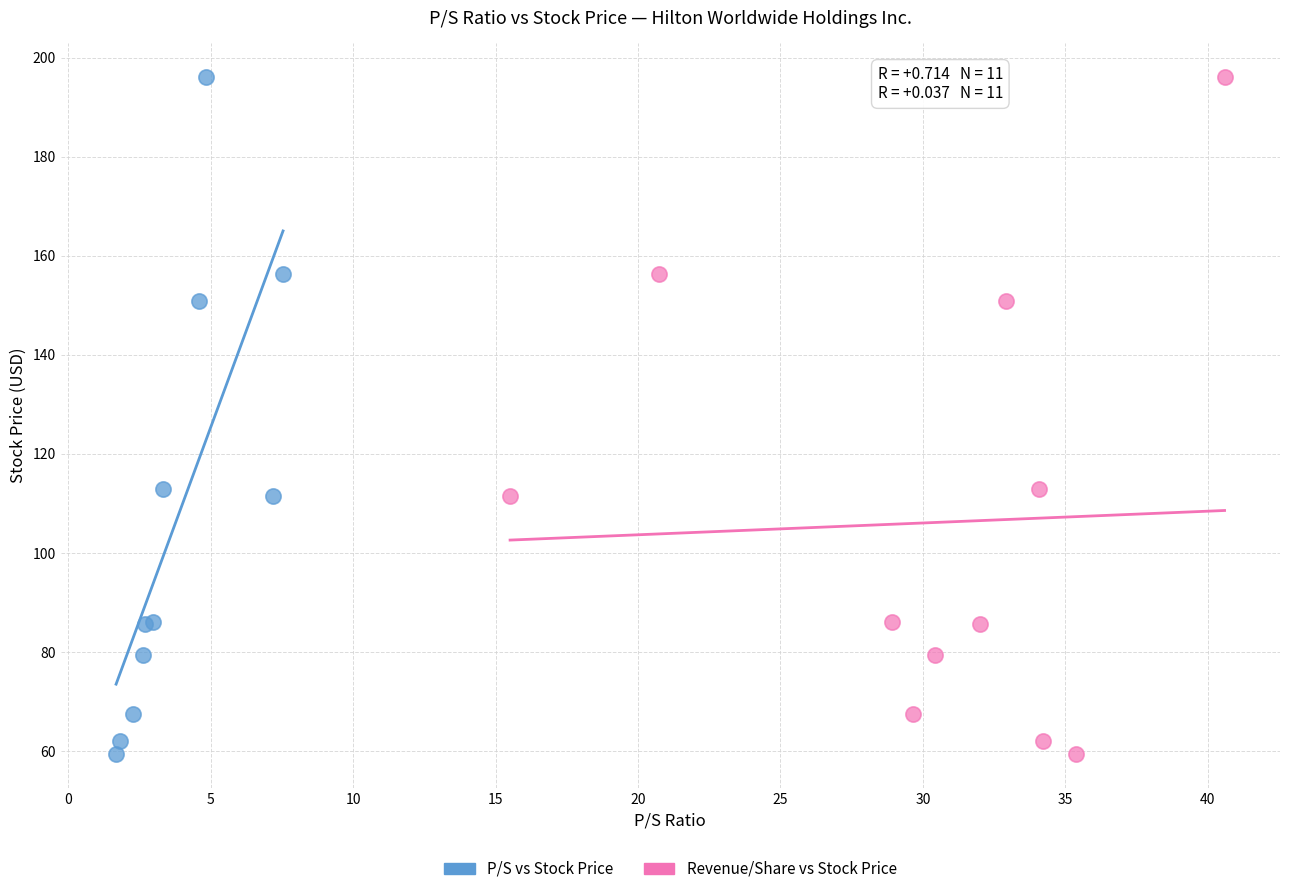

What are all the series names shown in the legend?

P/S vs Stock Price, Revenue/Share vs Stock Price